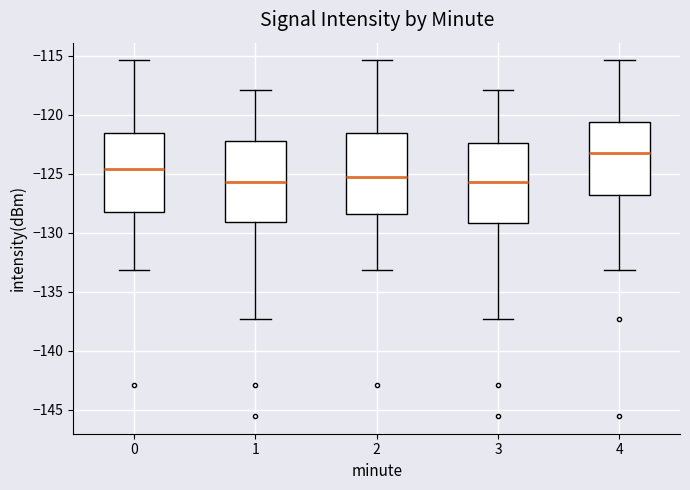

Which box's median line is the highest?

4